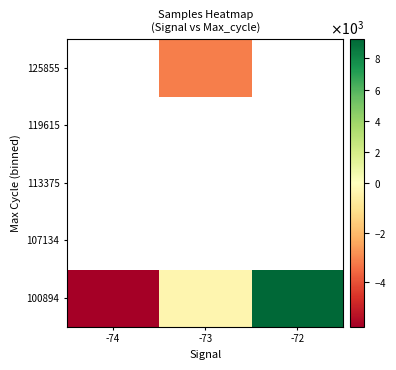

At which category does the chart reach its peak across all series?

-72